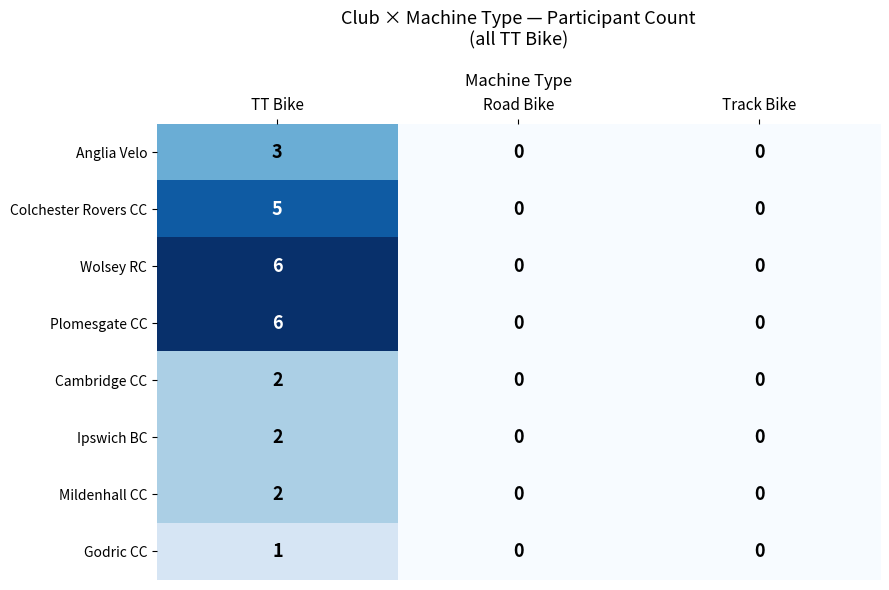

Which category has the highest value in the Anglia Velo series?

TT Bike